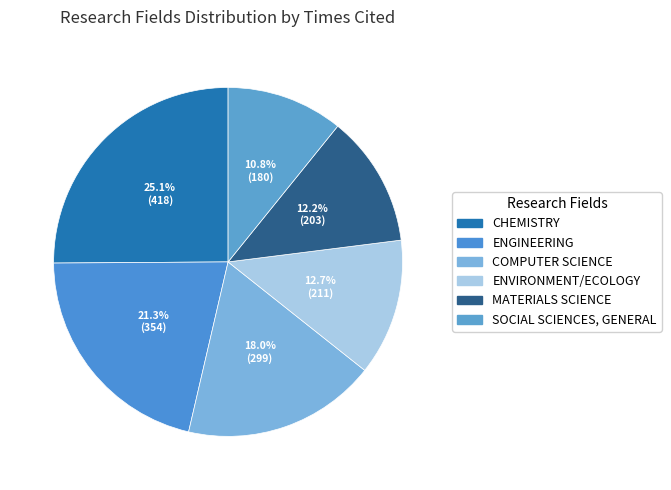

How much of the chart is everything except ENVIRONMENT/ECOLOGY?

87.3%